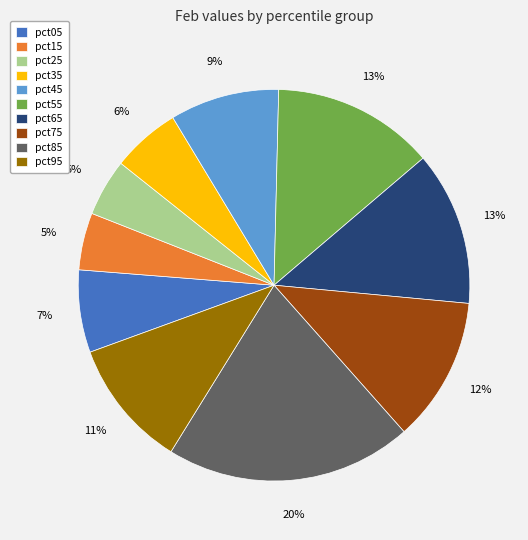

How many slices are in this pie chart?

10